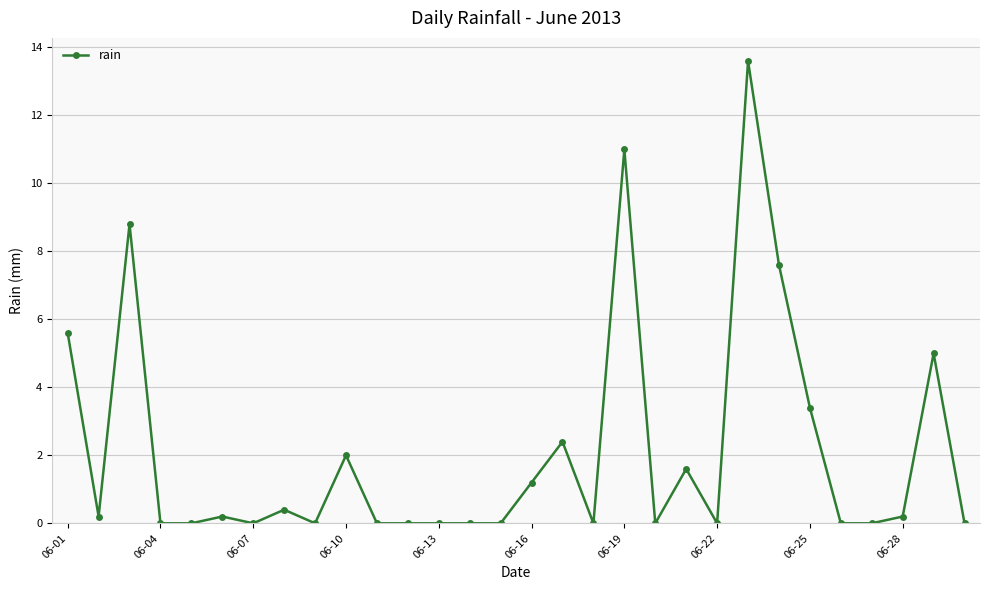

How many lines are shown in the chart?

1